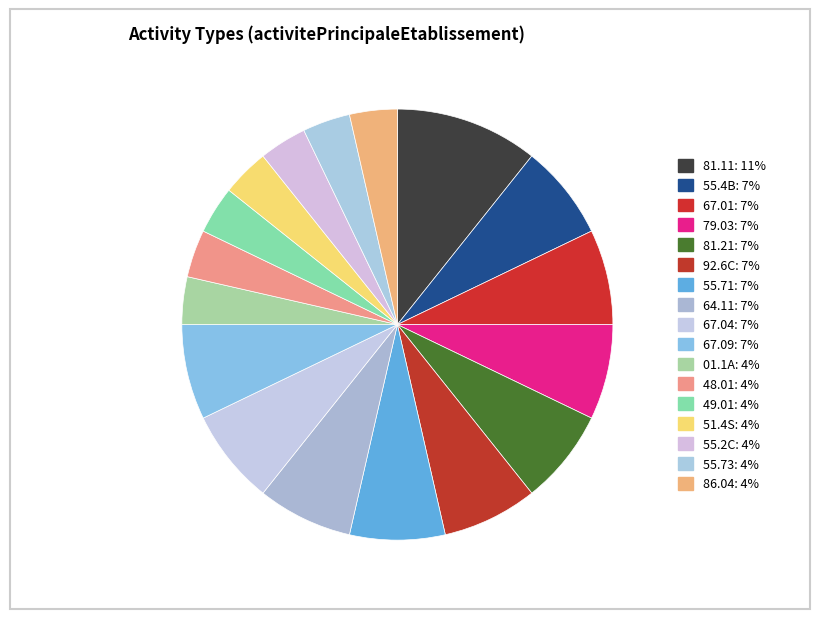

Is it true that 79.03 is 7% of the pie?

True